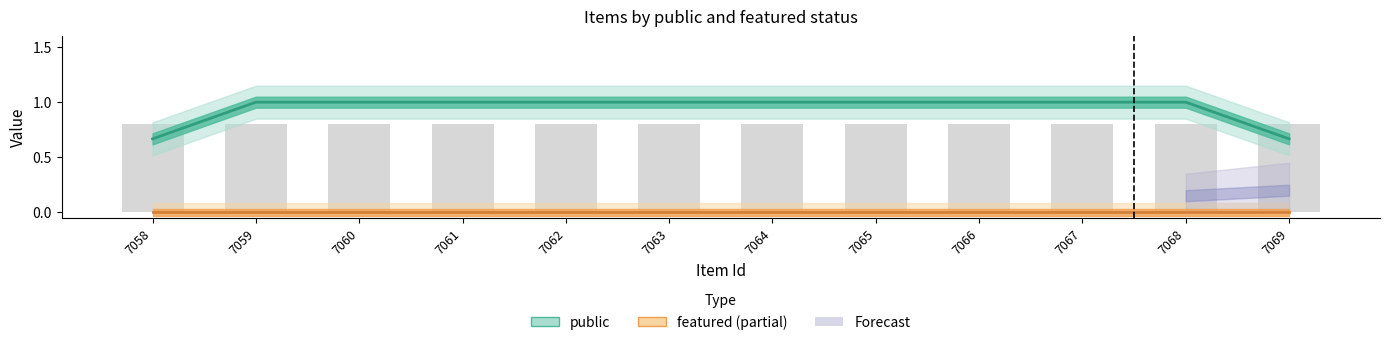

What is the difference between the highest and lowest values at 7067?

1.0